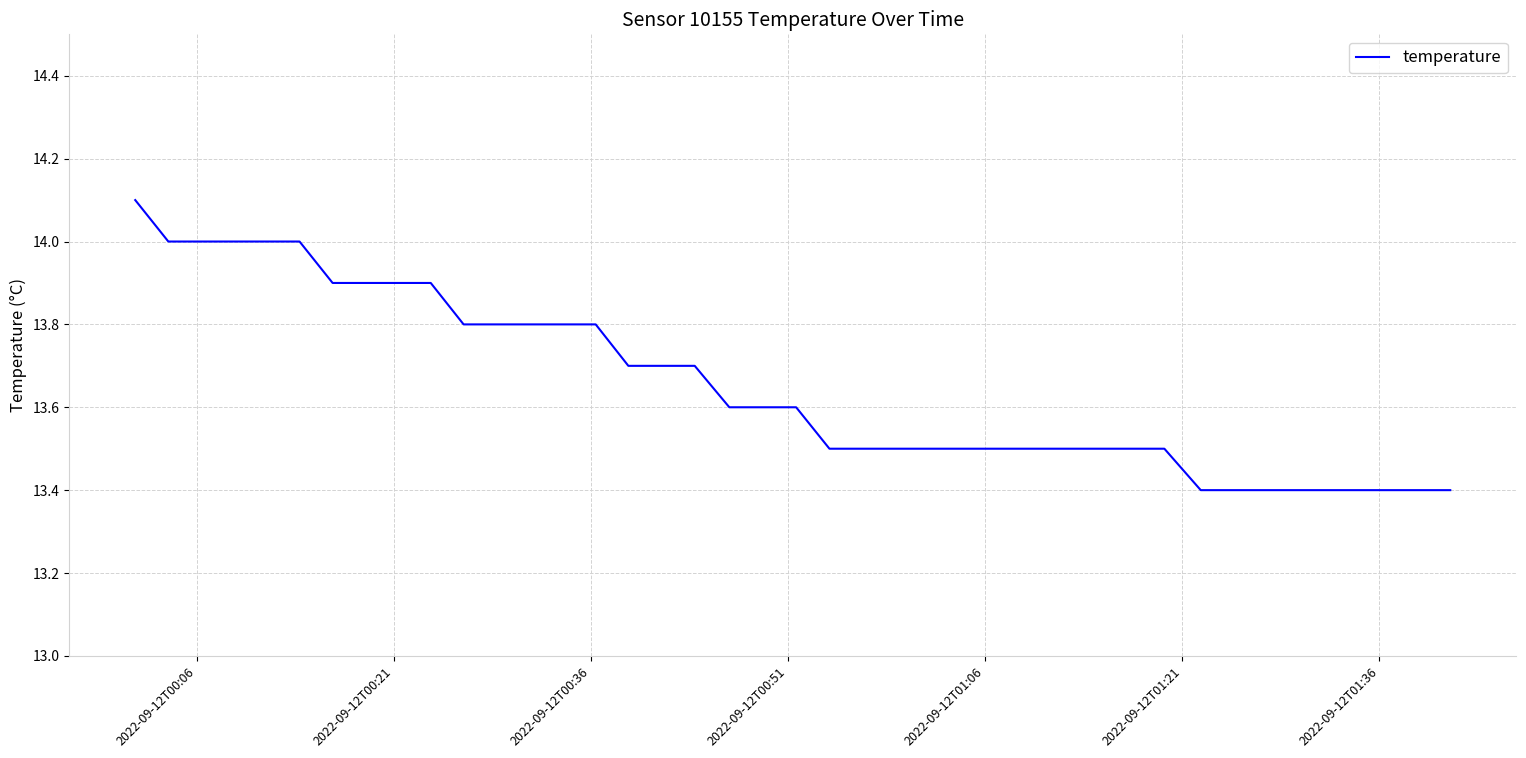

How many values are between 13 and 14?

39